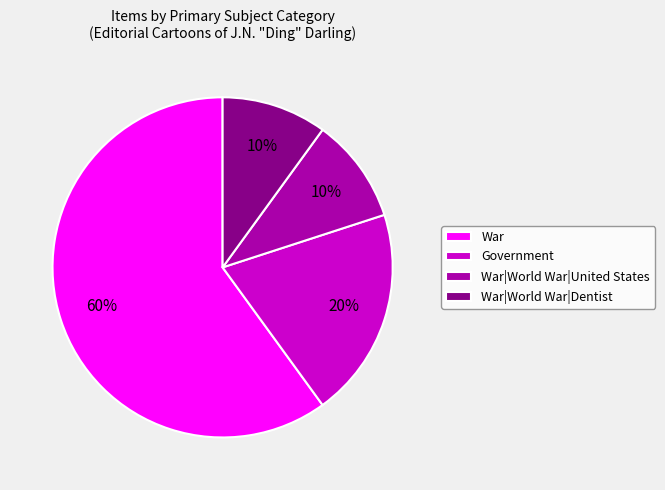

Combined, do War and Government account for over 50%?

Yes